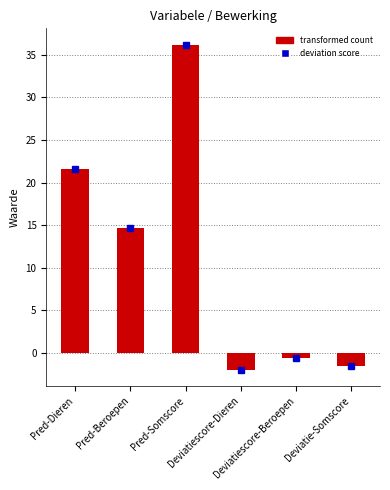

Reading left to right, list all the values displayed in this chart.

Pred-Dieren=21.6	Pred-Beroepen=14.7	Pred-Somscore=36.2	Deviatiescore-Dieren=-2.0	Deviatiescore-Beroepen=-0.6	Deviatie-Somscore=-1.5